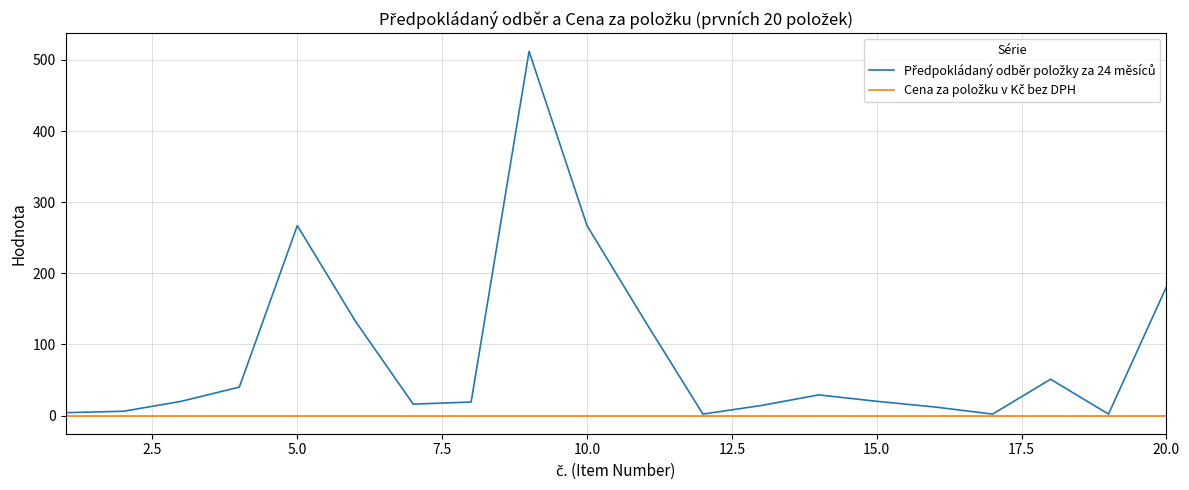

What is the greatest value displayed?

512